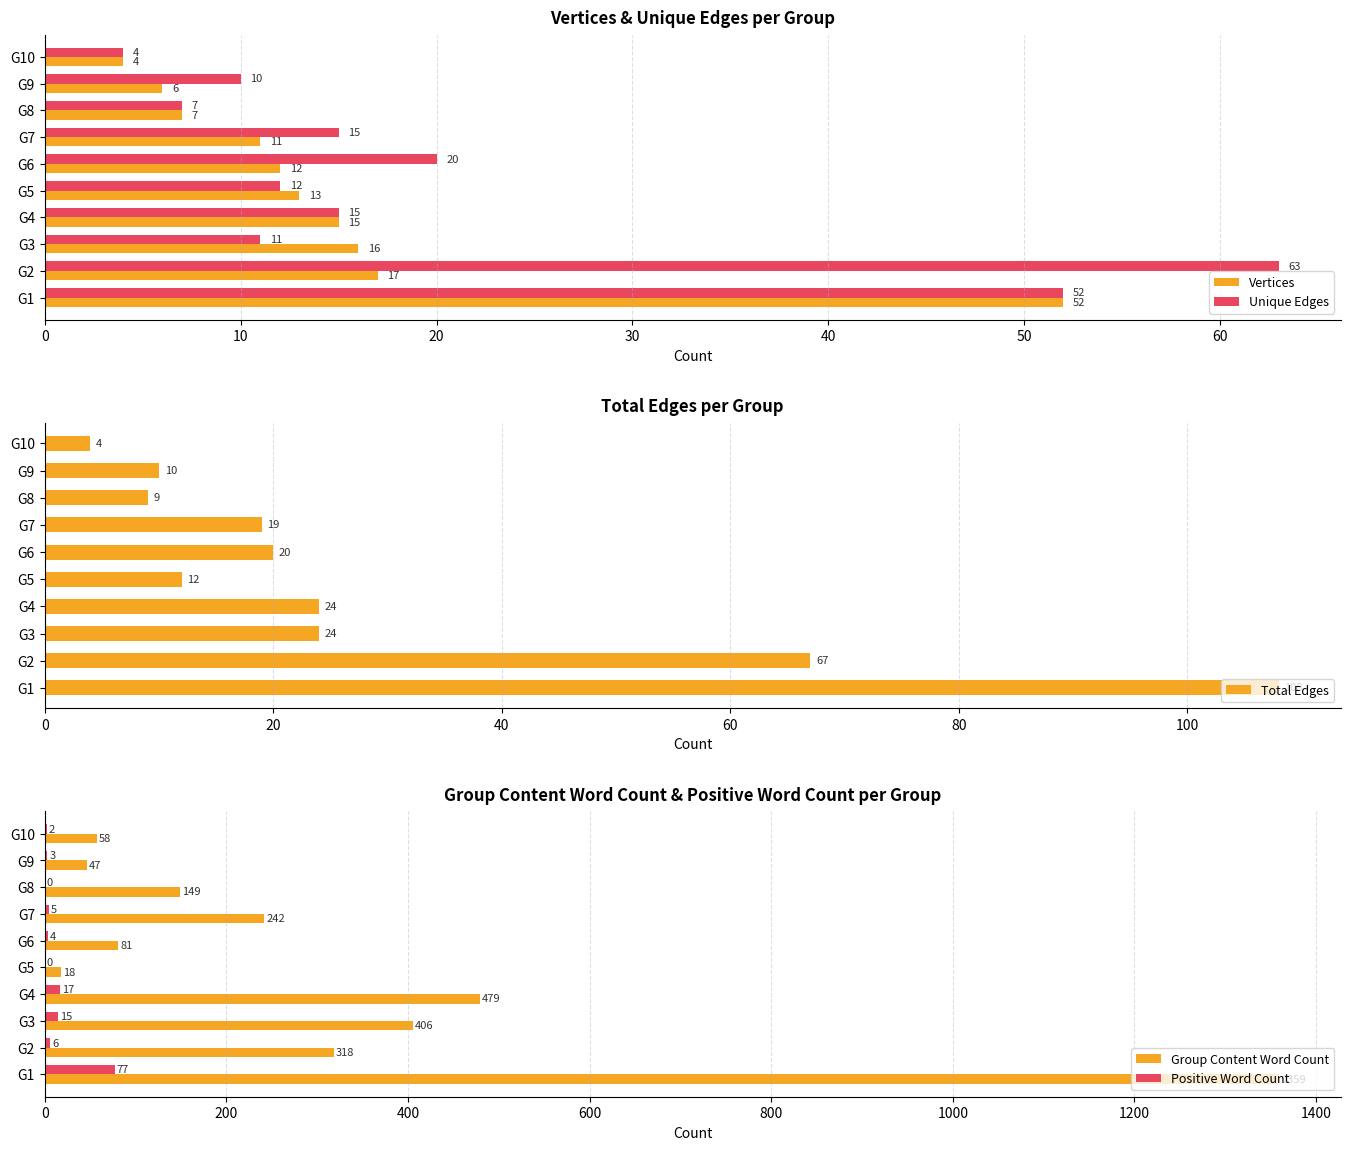

The value of Vertices at G2 is 17. True or false?

True